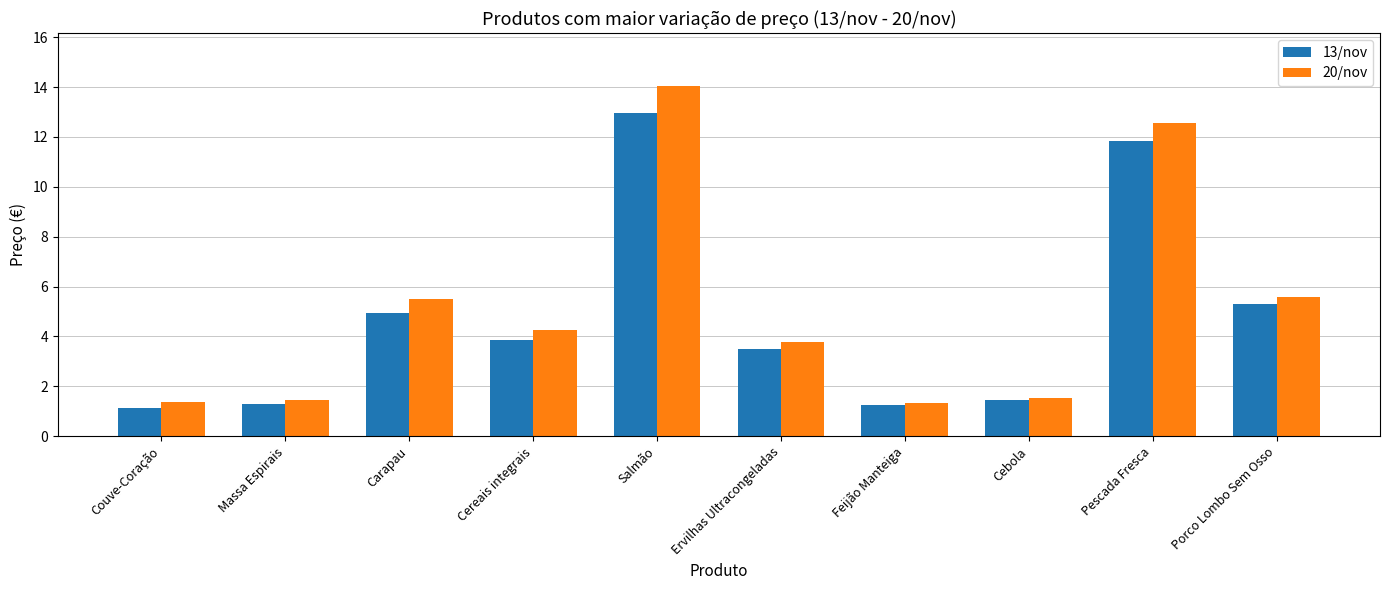

True or false: 13/nov has a value of 4.9 at Carapau.

True